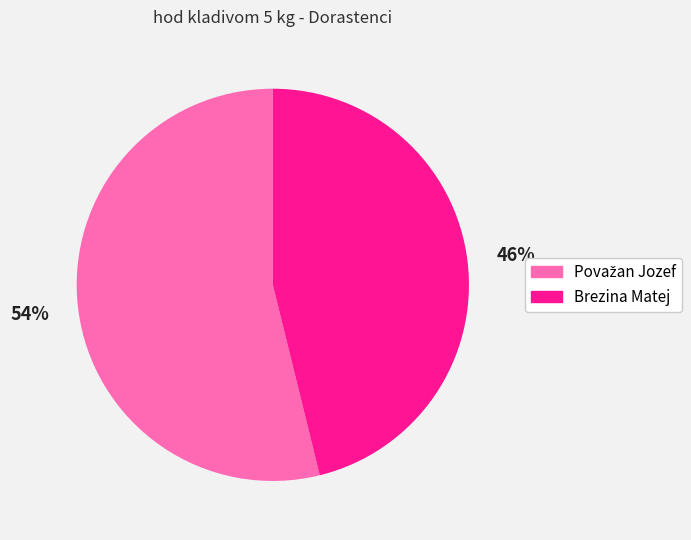

Is there any slice that represents more than half of the pie?

Yes